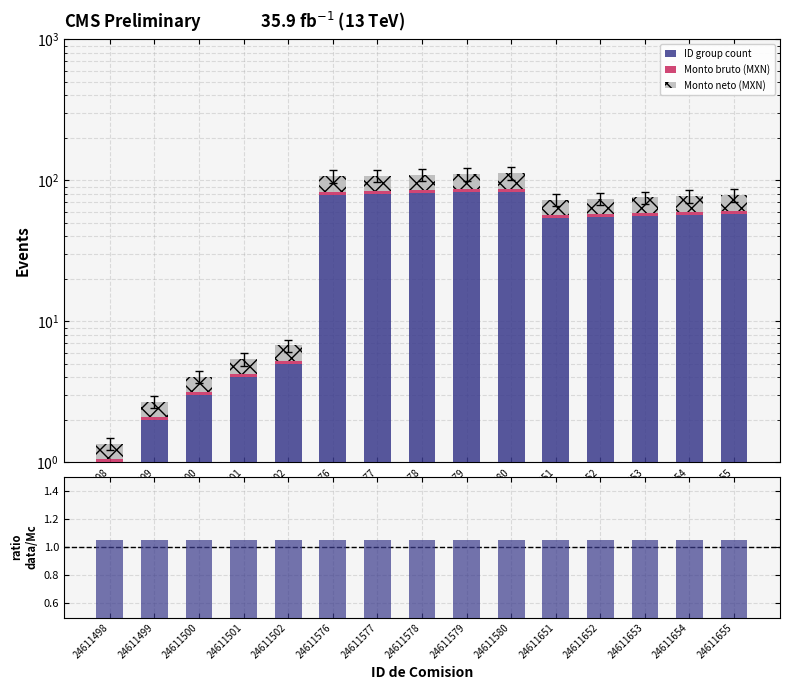

How many values in the ID group count series exceed 56?

7